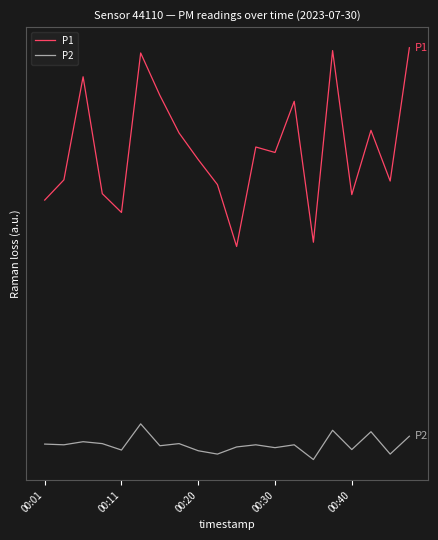

Does the chart have visible grid lines?

No